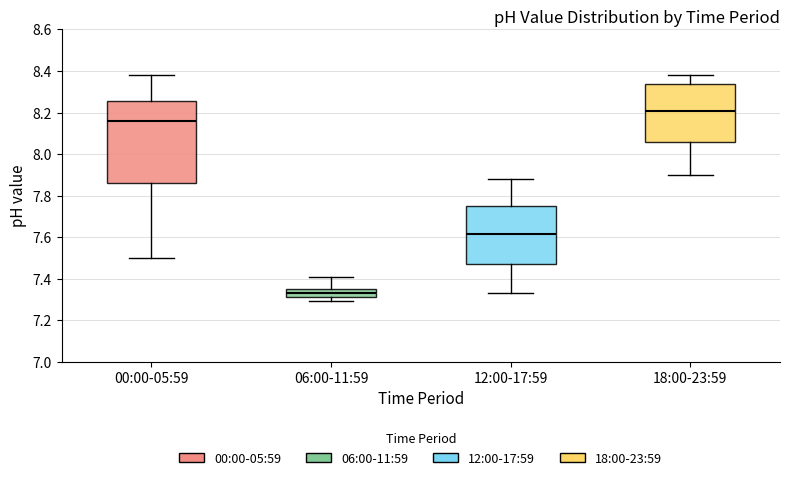

Where does the lower whisker of the box for 00:00-05:59 end on the y-axis? The values are not printed on the chart, so give them approximately, as read against the axis.

7.50